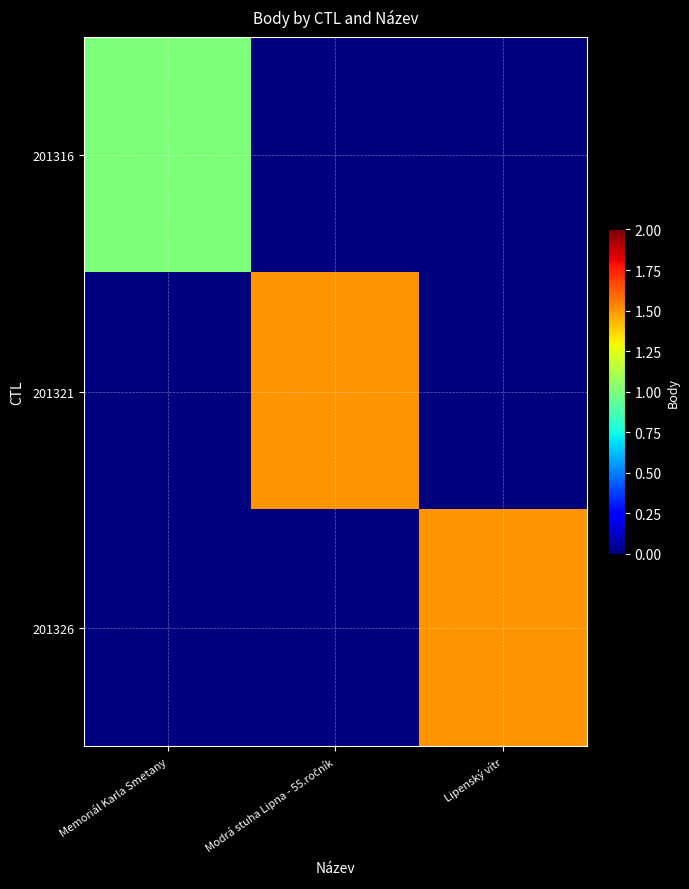

Which series has the largest total across all categories?

201321